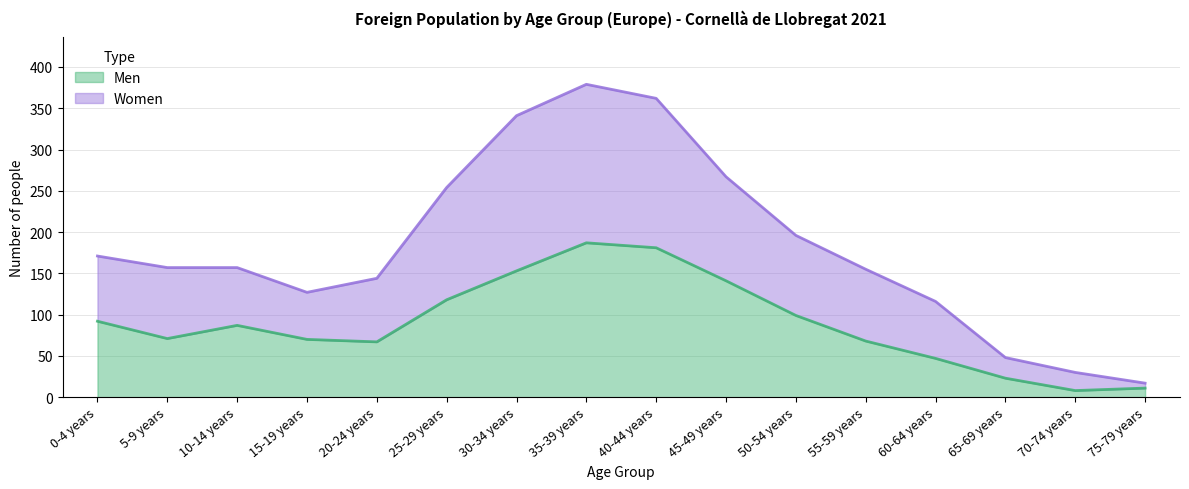

What is the difference between the maximum and minimum values in the Women series?

362